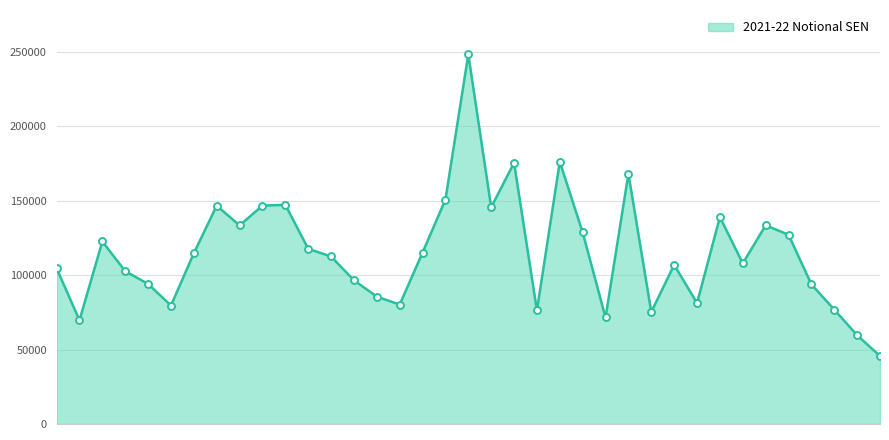

Count the number of values greater than 112430.

19